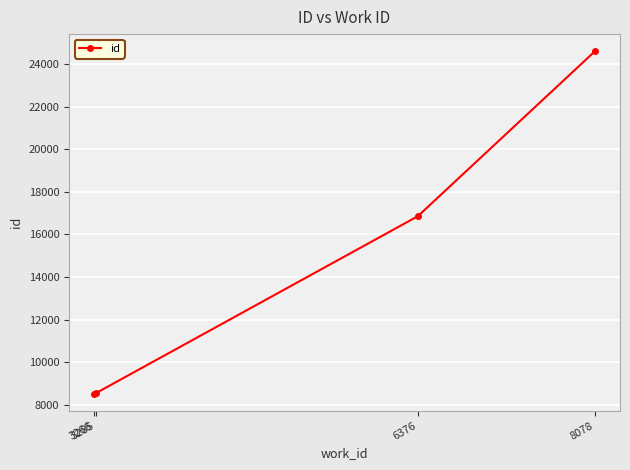

What is the smallest value displayed?

8524